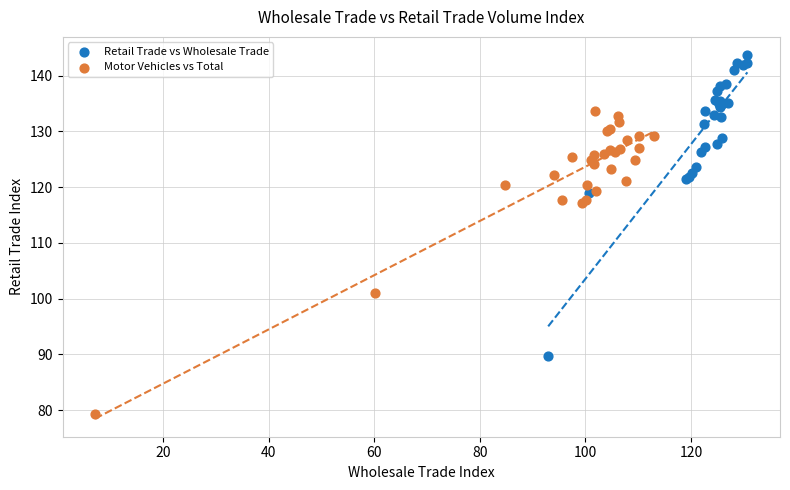

Which series has the widest spread of Y values?

Motor Vehicles vs Total